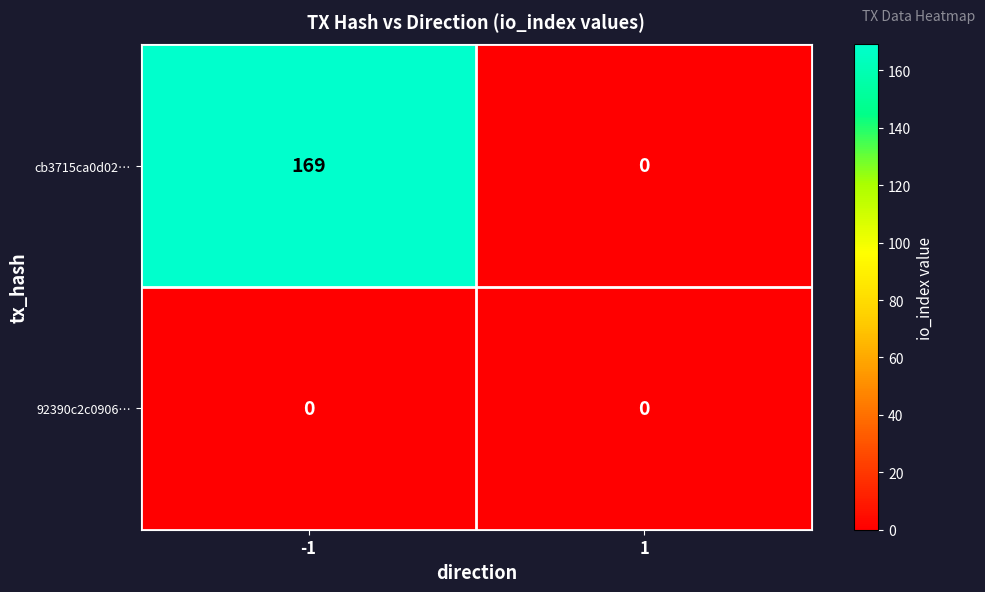

Reading left to right, extract all data points from this chart.

cb3715ca0d02…: -1=169	1=0
92390c2c0906…: -1=0	1=0